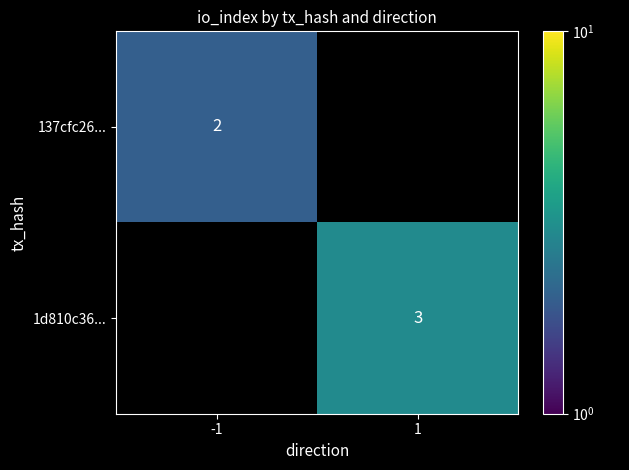

Is it true that 137cfc26... equals 2 at -1?

True